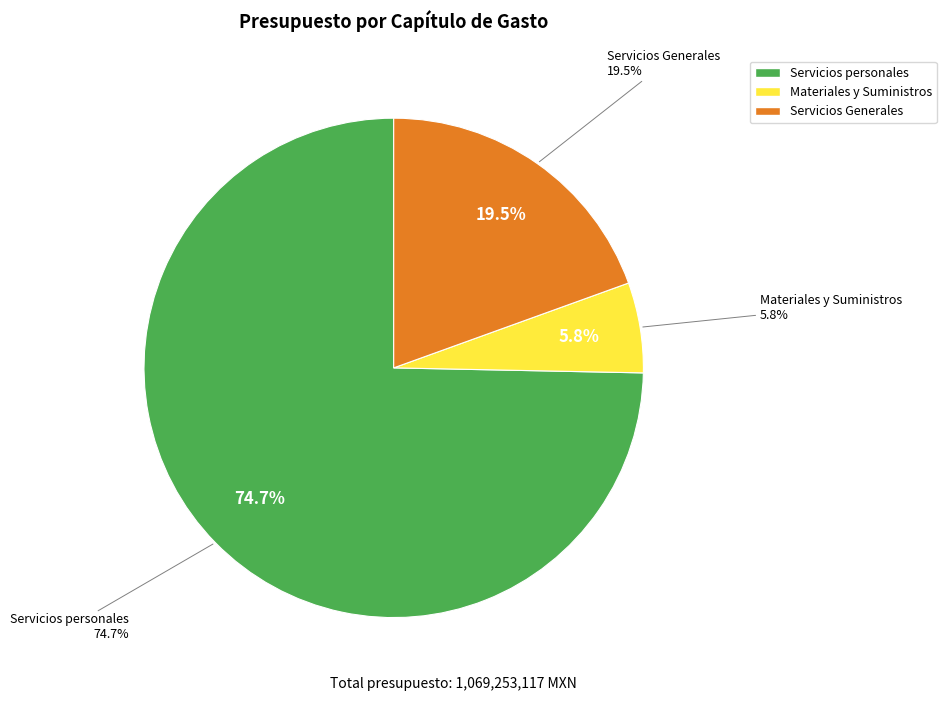

Rank the categories by value from lowest to highest.

Materiales y Suministros, Servicios Generales, Servicios personales